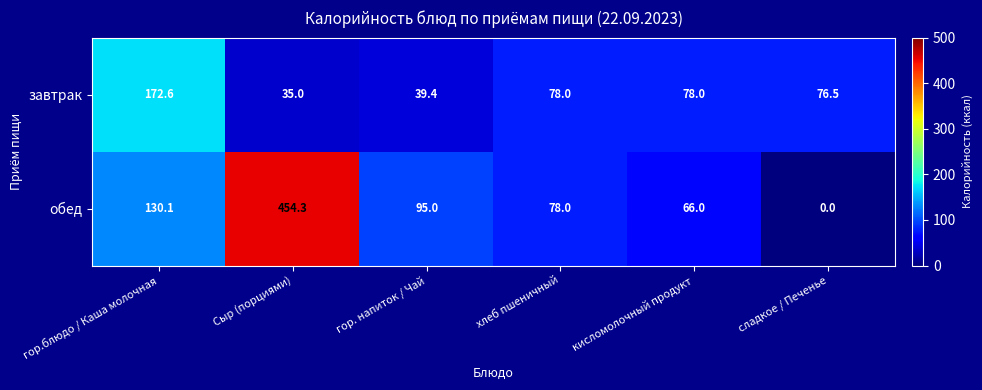

What is the sum of all обед values?

823.4